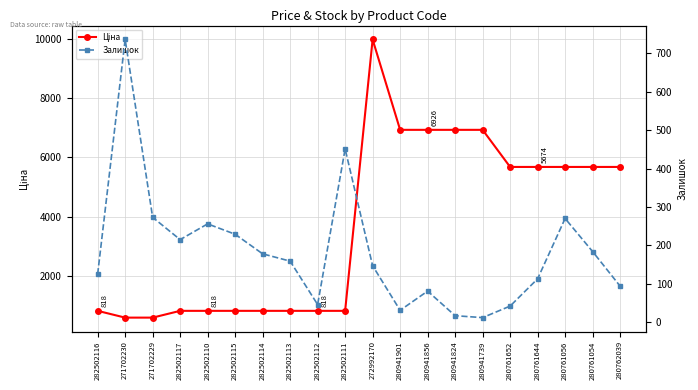

At 271702229, list the series in order from largest to smallest.

Ціна, Залишок